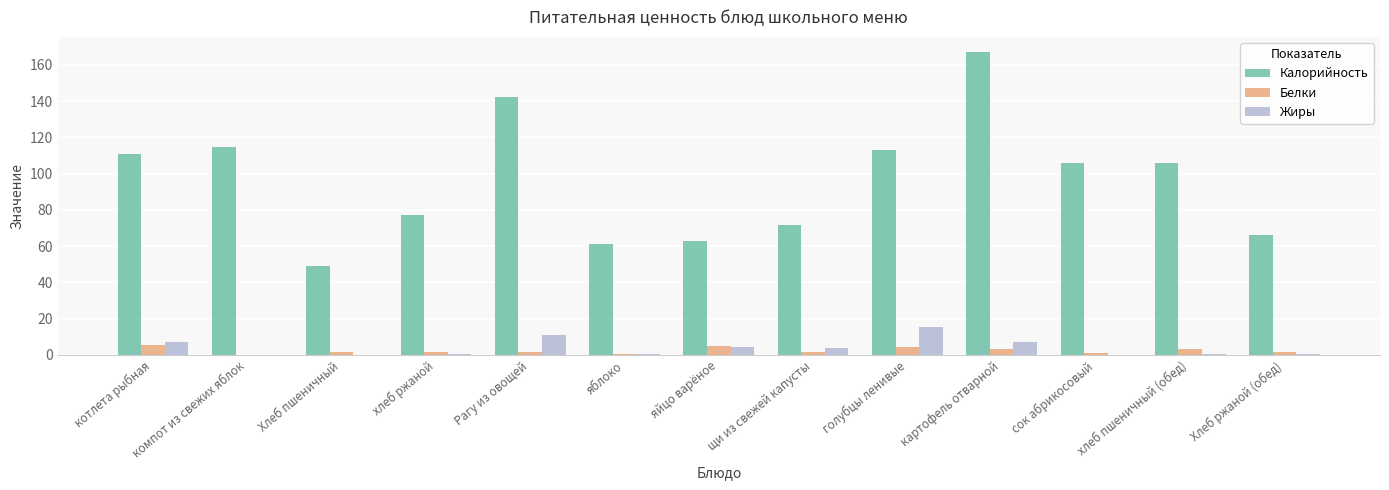

Which series has the largest total across all categories?

Калорийность